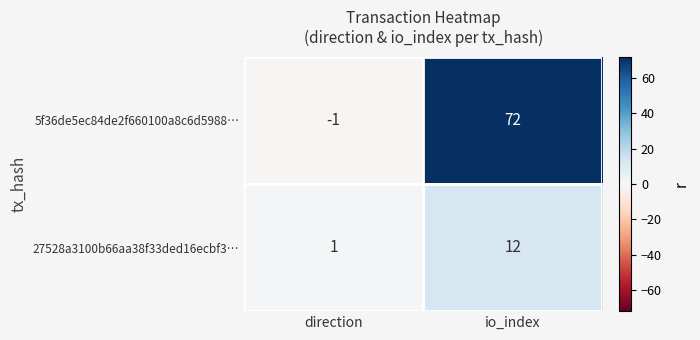

Which series has the largest range (max minus min)?

5f36de5ec84de2f660100a8c6d5988…